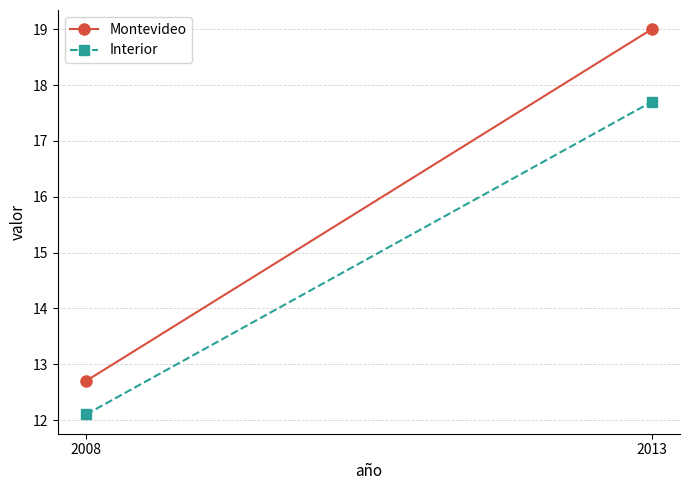

The Interior series shows 7.3 at 2013. True or false?

False